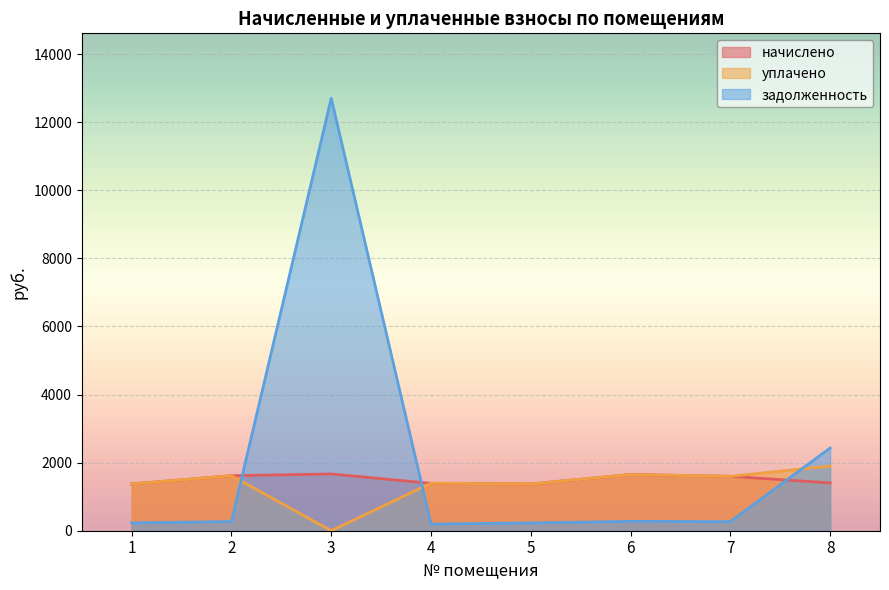

True or false: задолженность has a value of 229.0 at 5.

True